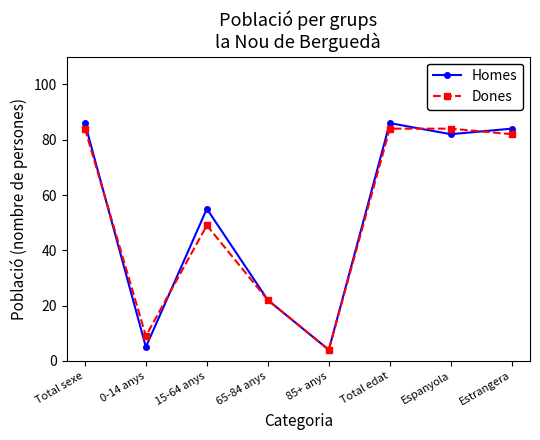

Where is the first local maximum for Dones?

15-64 anys